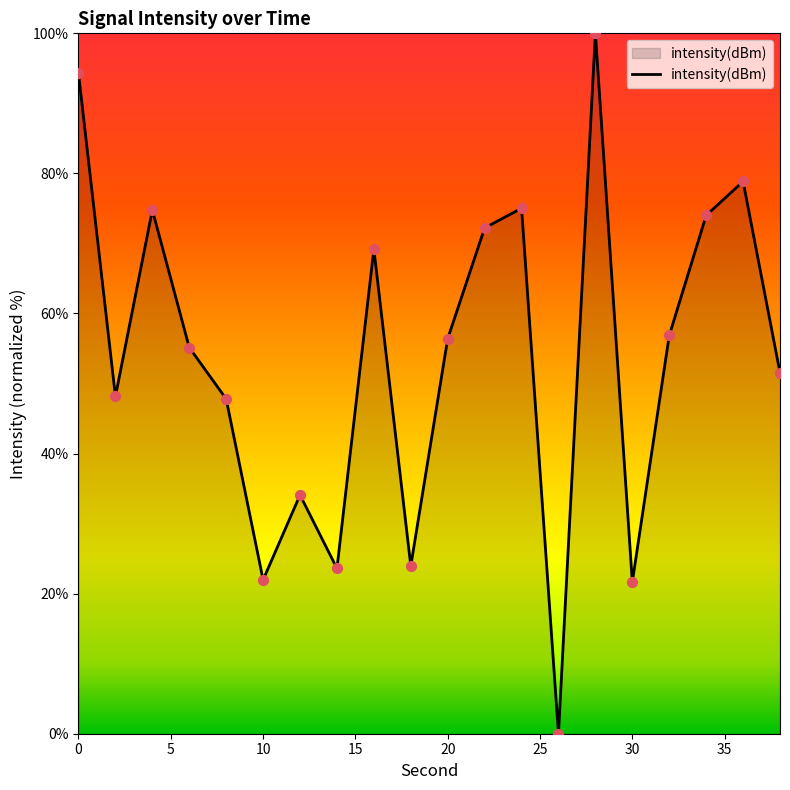

What is the difference between the maximum and minimum values?

100.0